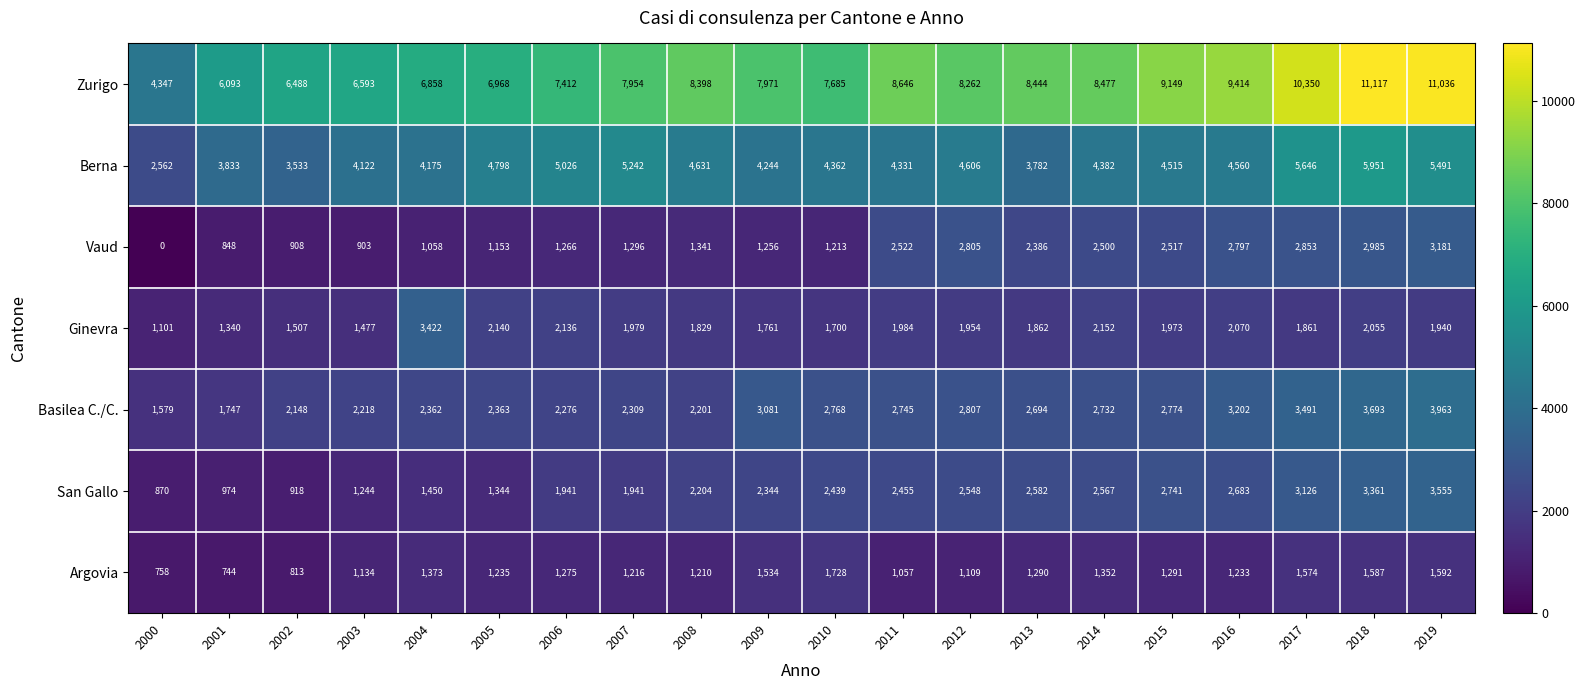

The Argovia series shows 1290 at 2013. True or false?

True